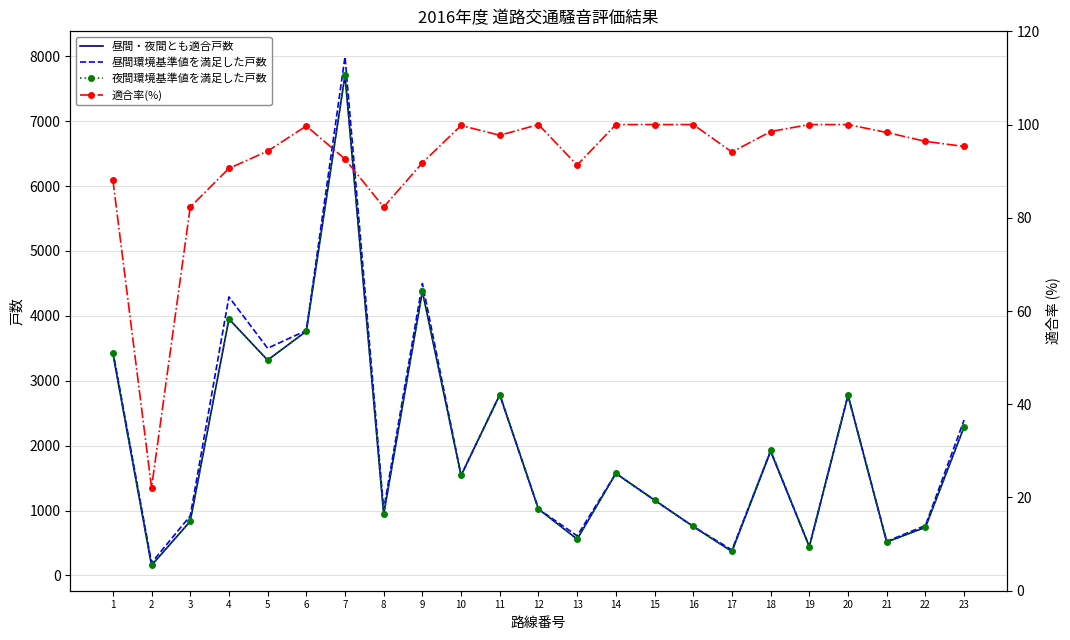

What is the highest value of the 昼間・夜間とも適合戸数 series?

7710